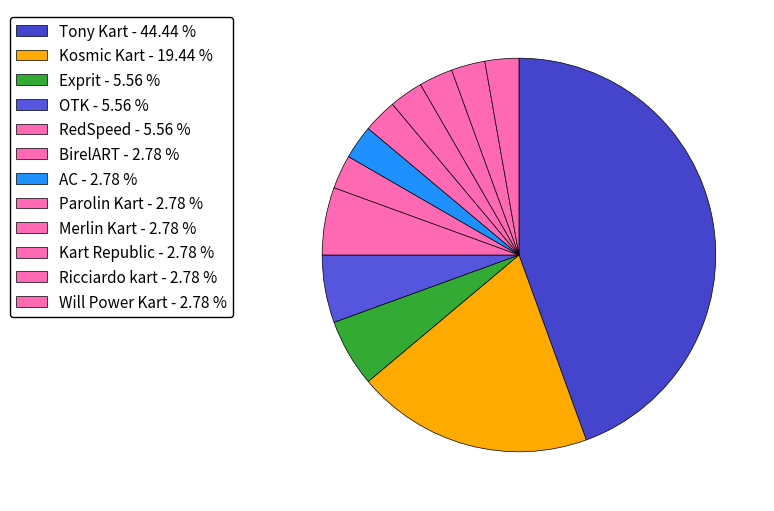

Which category has the biggest portion of the pie?

Tony Kart